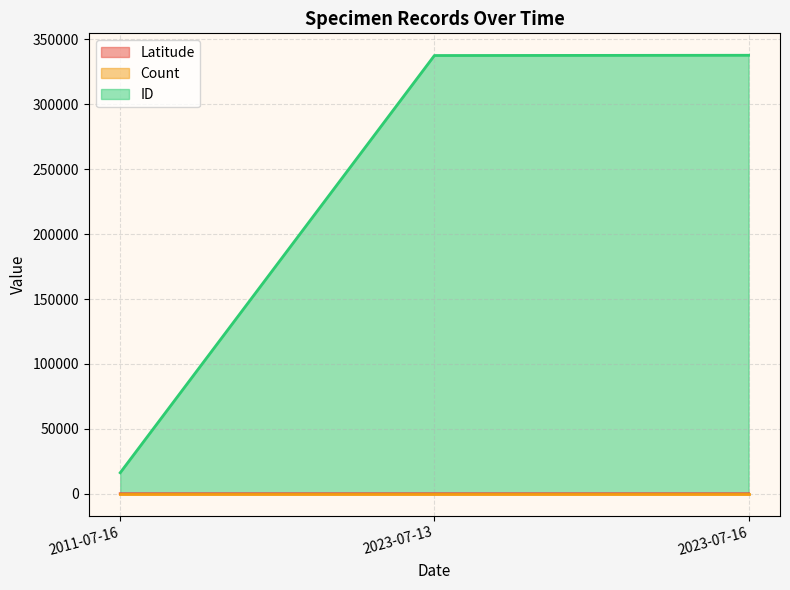

Where is Latitude nearest to the value 42?

2011-07-16